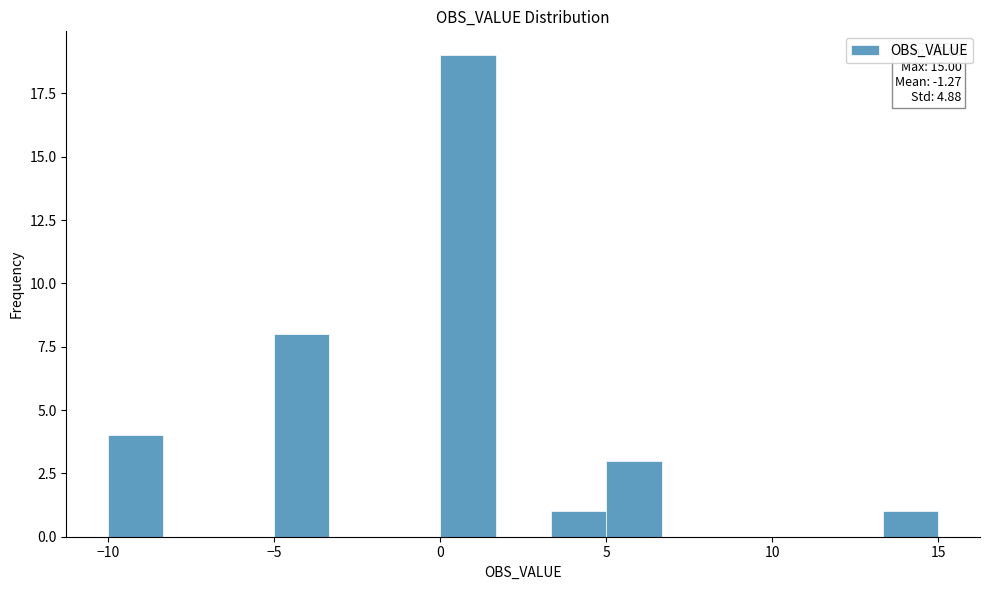

Around what value on the x-axis is the tallest bar? Give the approximate position of its centre, as read against the axis.

1.0